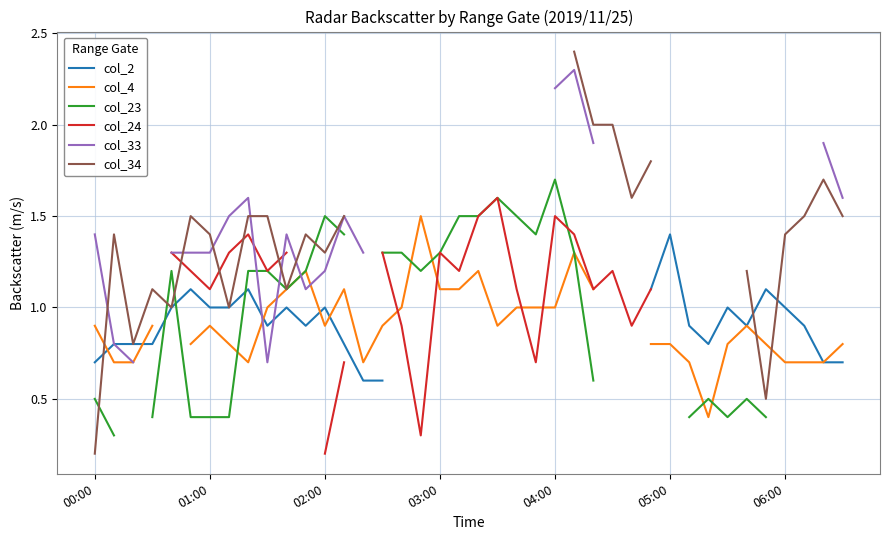

True or false: col_24 has more than 0 points higher than both neighbors.

True